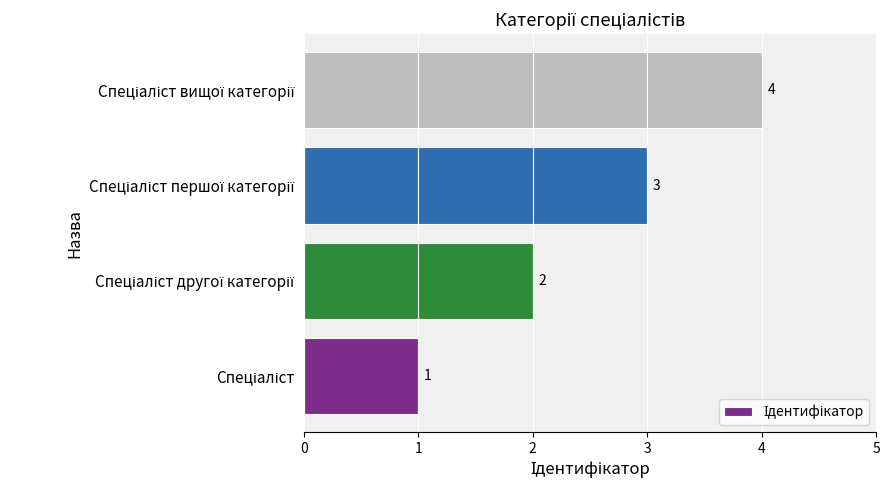

Are the bars horizontal?

Yes